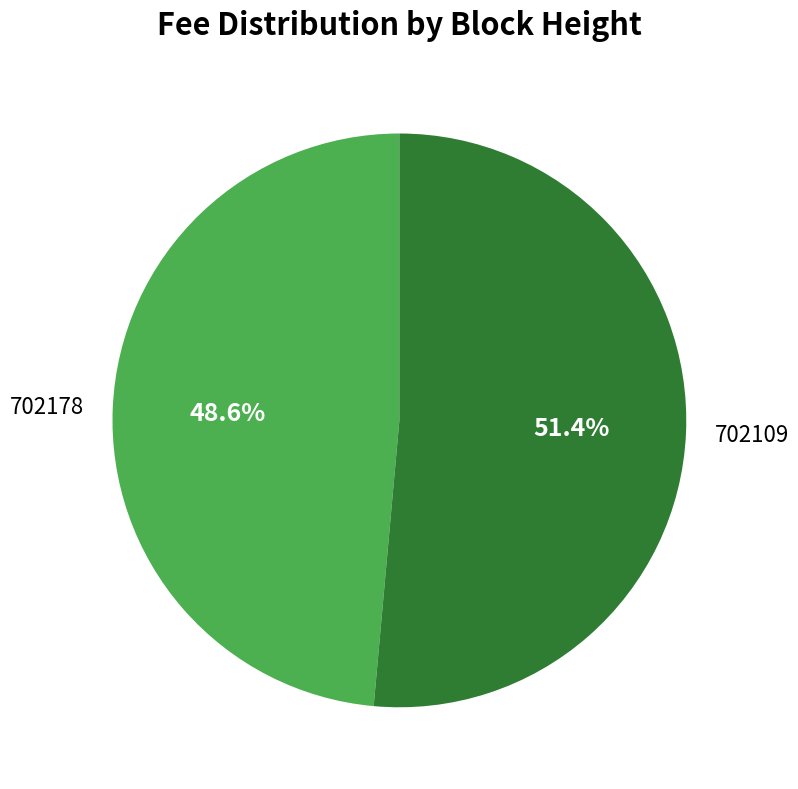

The 702109 slice represents 40% of the pie. True or false?

False